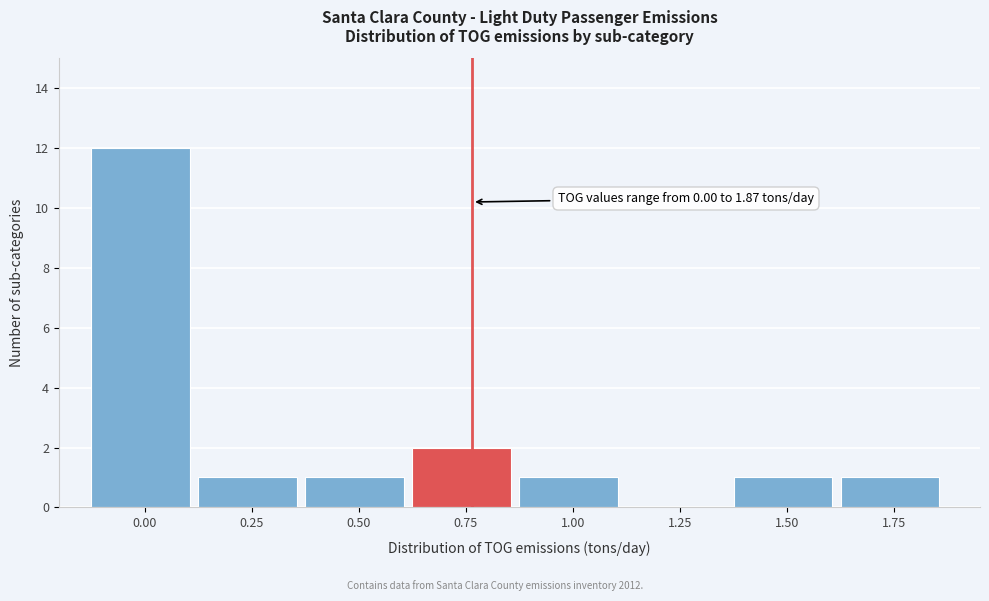

Reading right to left, transcribe all the data shown in this chart.

1.75=1	1.50=1	1.25=0	1.00=1	0.75=2	0.50=1	0.25=1	0.00=12